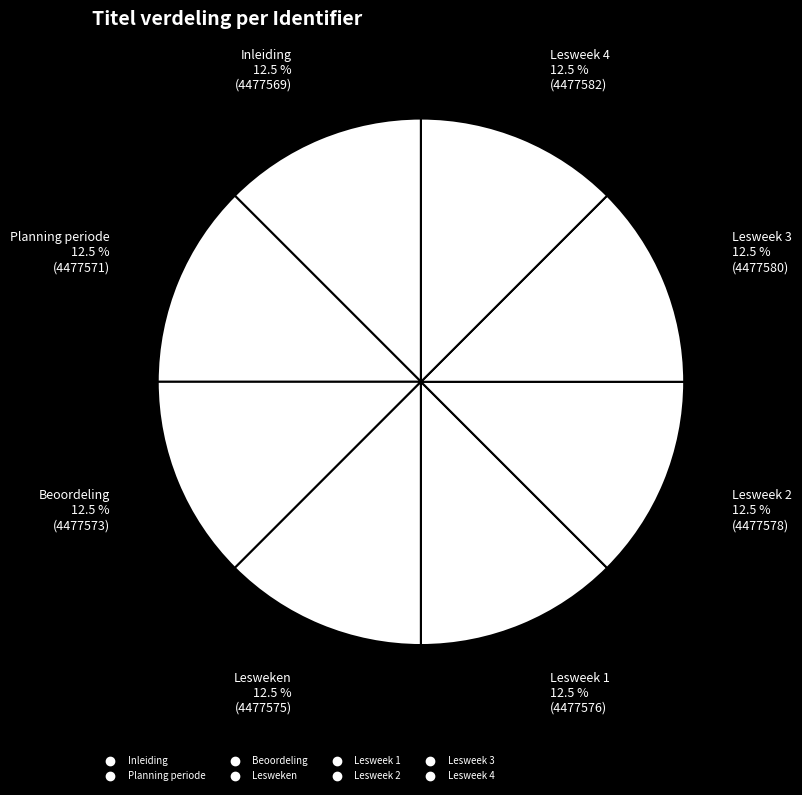

The Planning periode slice represents 22% of the pie. True or false?

False